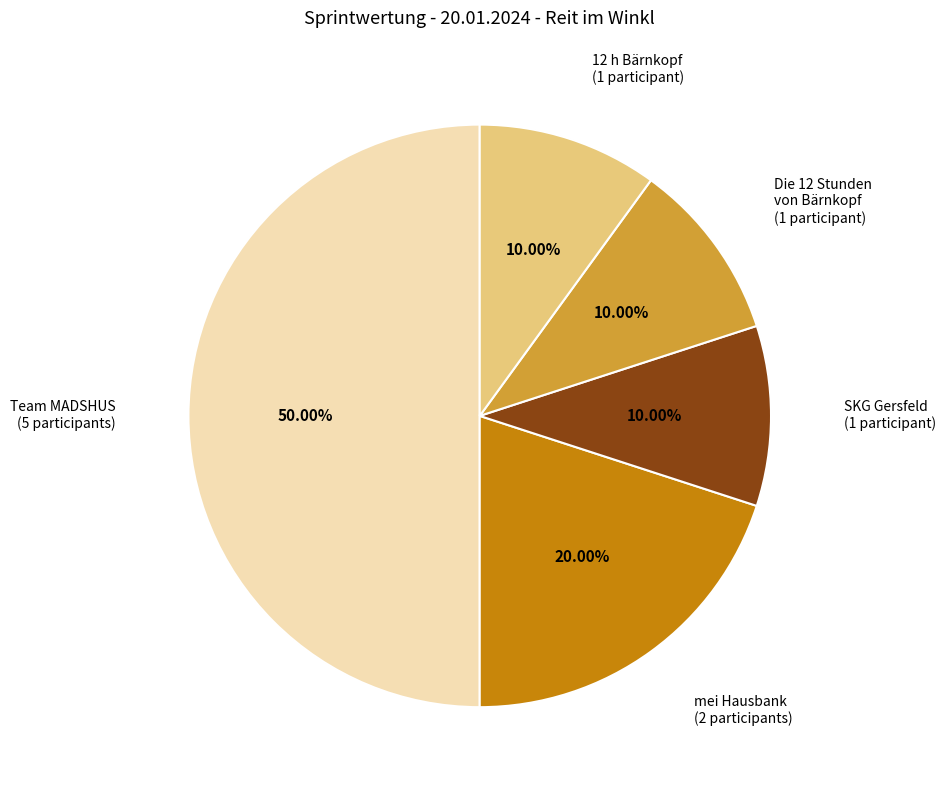

To the nearest percent, what is the average slice percentage?

20%